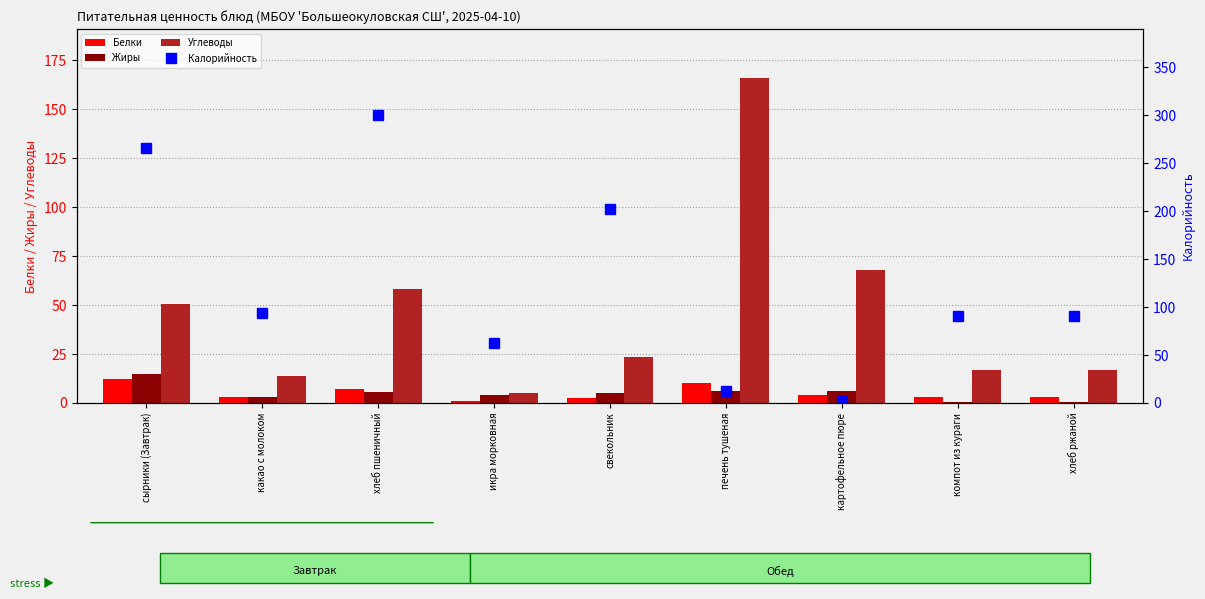

Between сырники (Завтрак) and какао с молоком, which series saw the biggest shift?

Калорийность